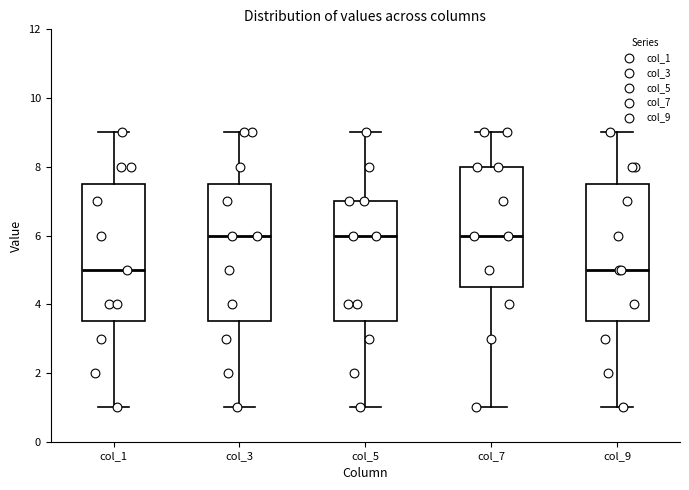

Where is the upper edge of the box for col_5 on the y-axis? The values are not printed on the chart, so give them approximately, as read against the axis.

7.0